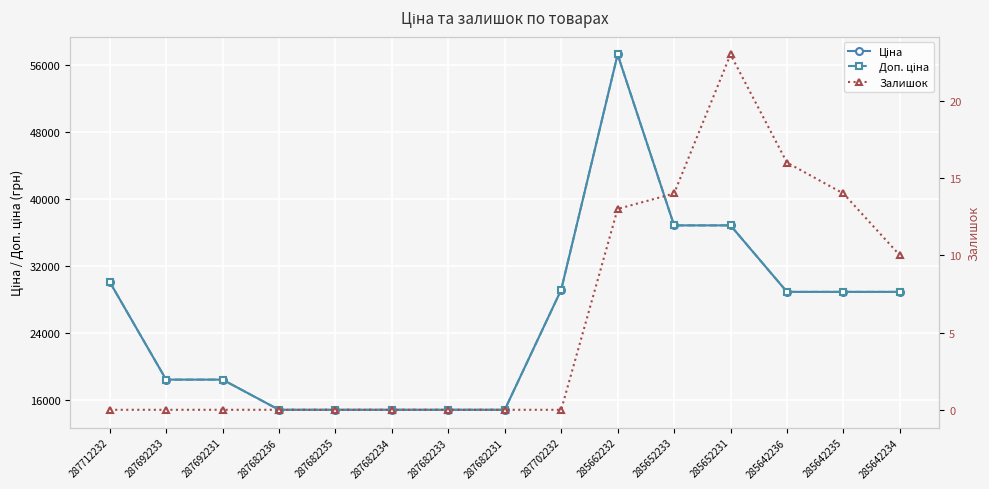

Which series has the largest total across all categories?

Ціна